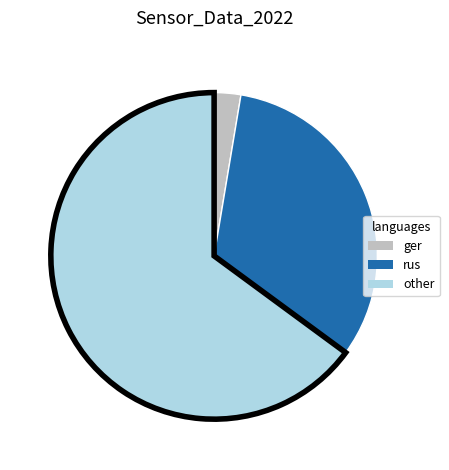

Does any single category account for the majority?

Yes